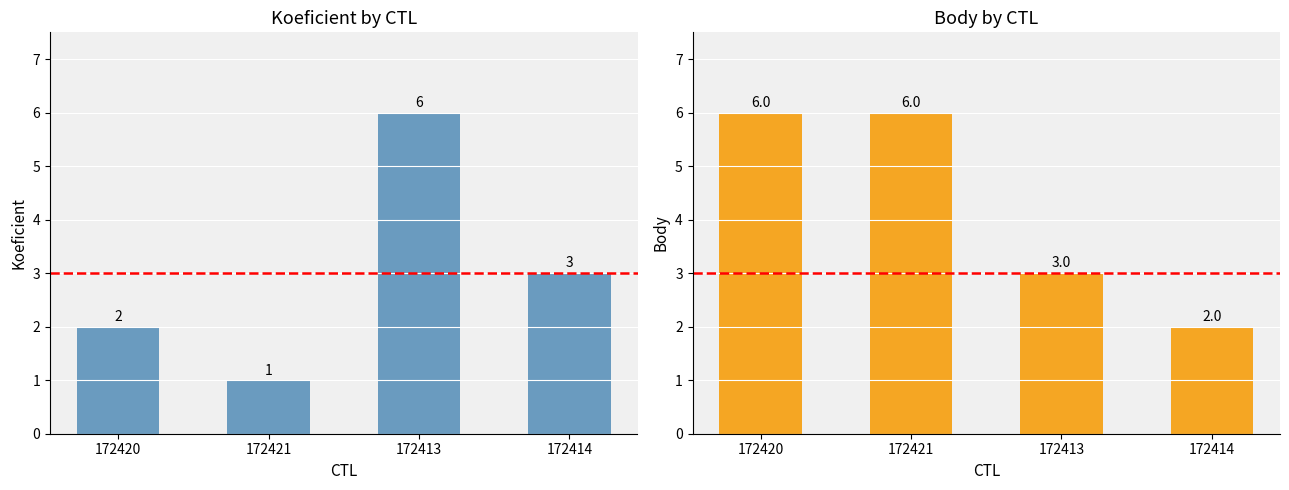

True or false: Body has a value of 3 at 172413.

True